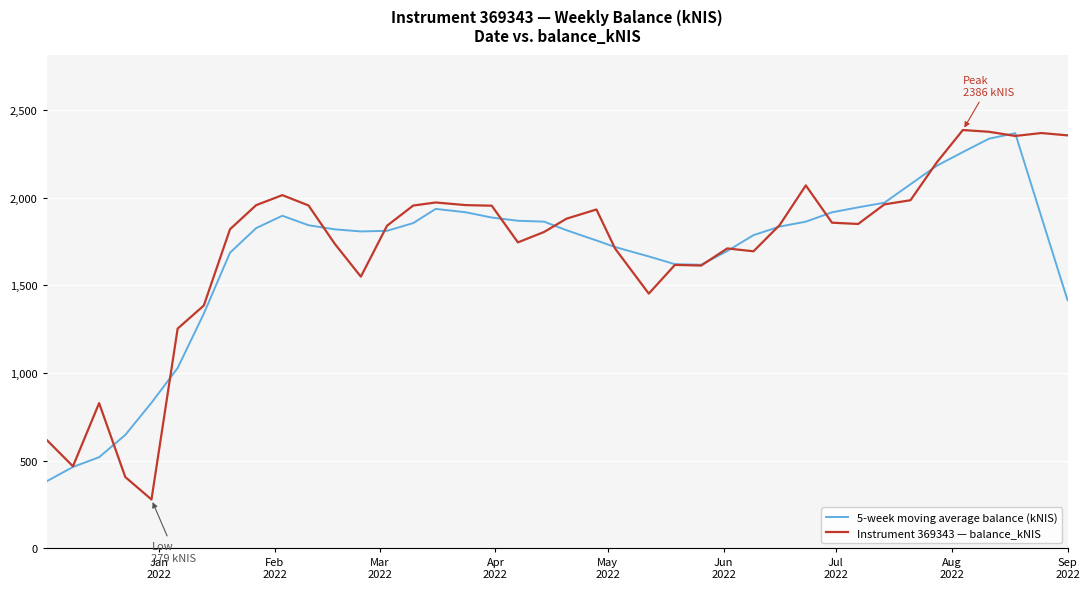

What is the smallest value displayed?

278.6